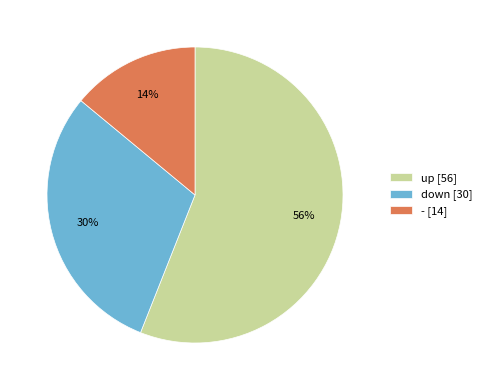

To the nearest percent, what is the difference between the down and - slice percentages?

16%